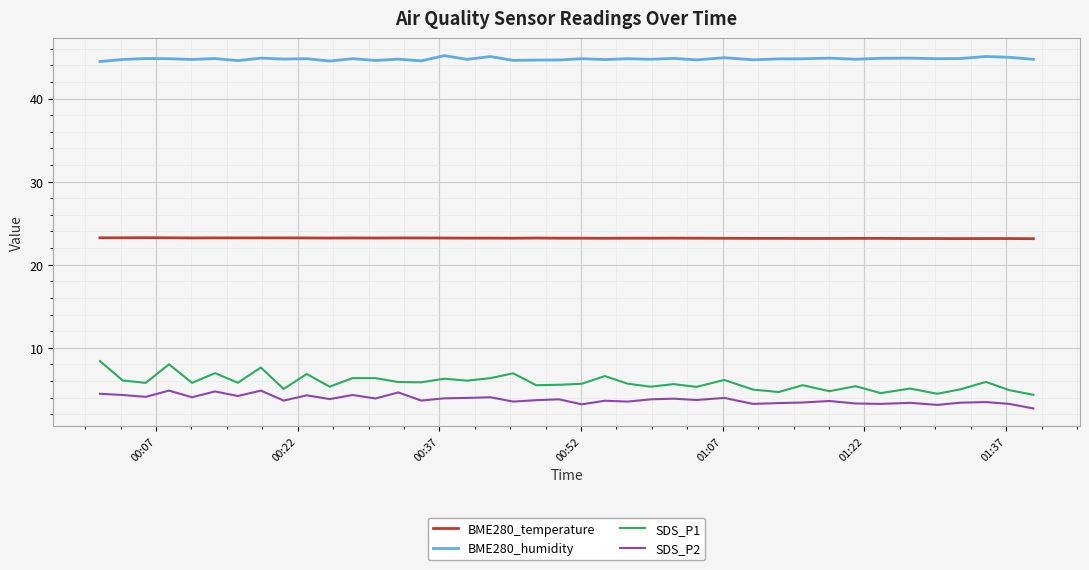

Which series has the largest total across all categories?

BME280_humidity